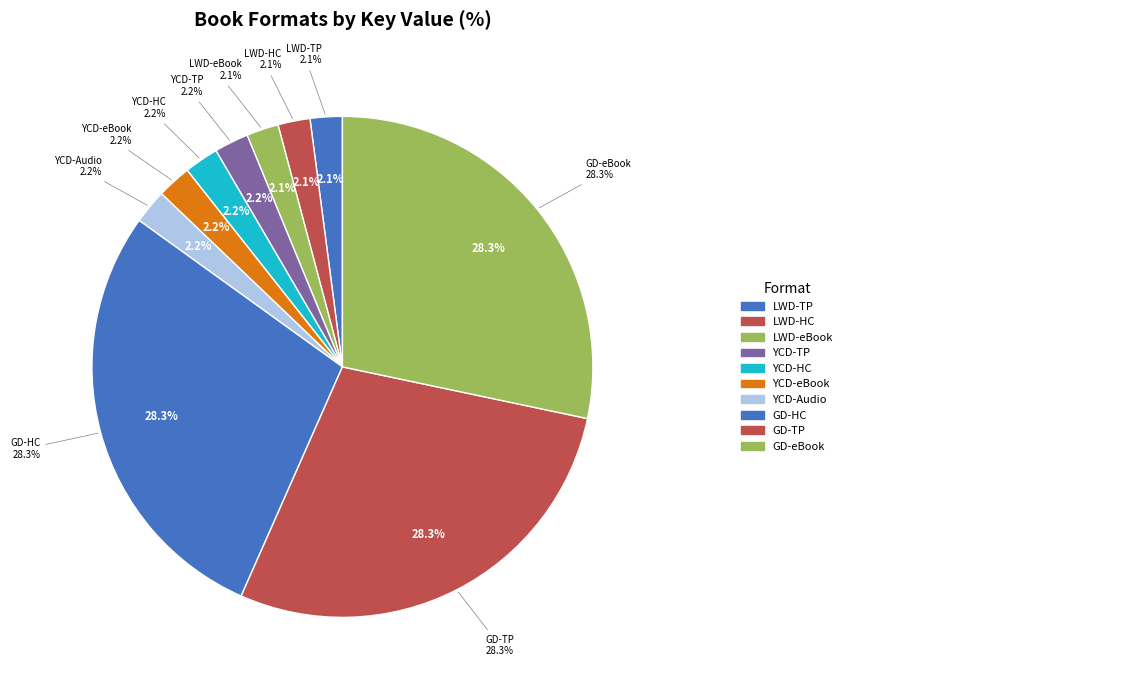

How much of the chart is everything except Your Corner Dark (Audio Download)?

97.8%